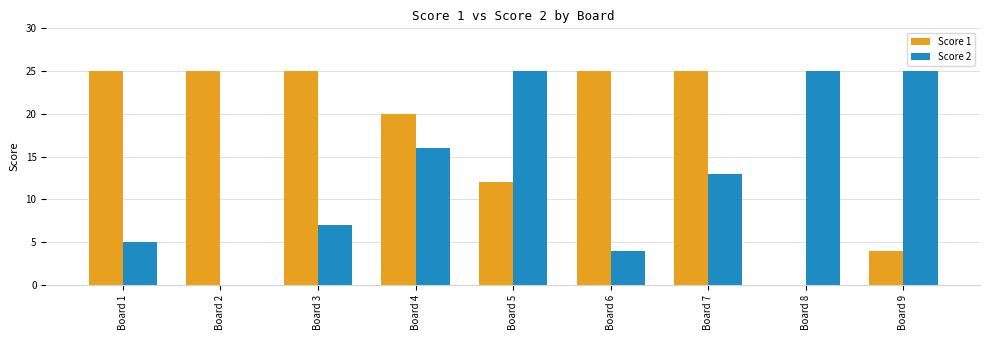

What is the greatest value displayed?

25